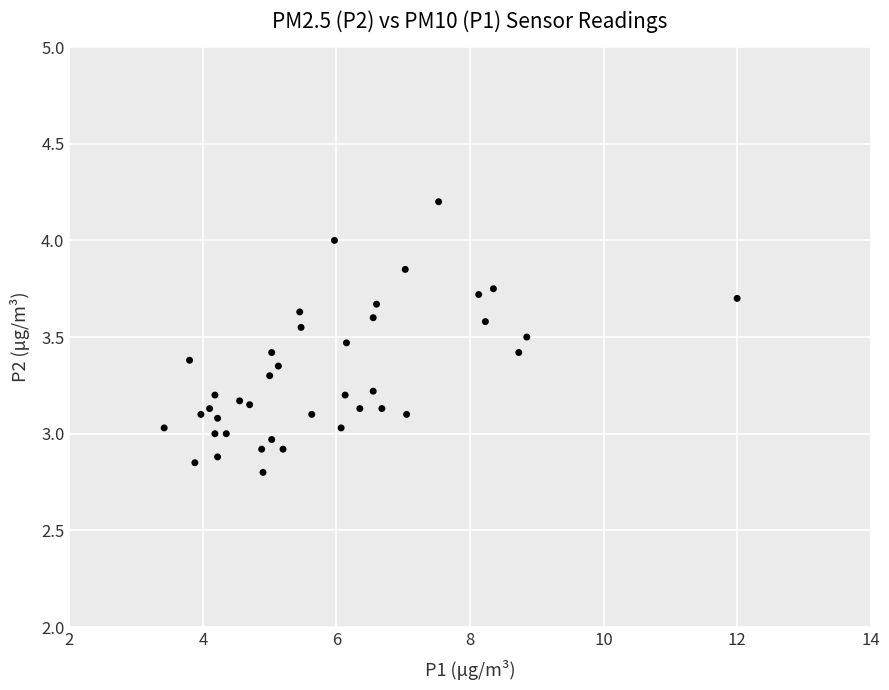

What is the range of Y values (max minus min)?

1.4